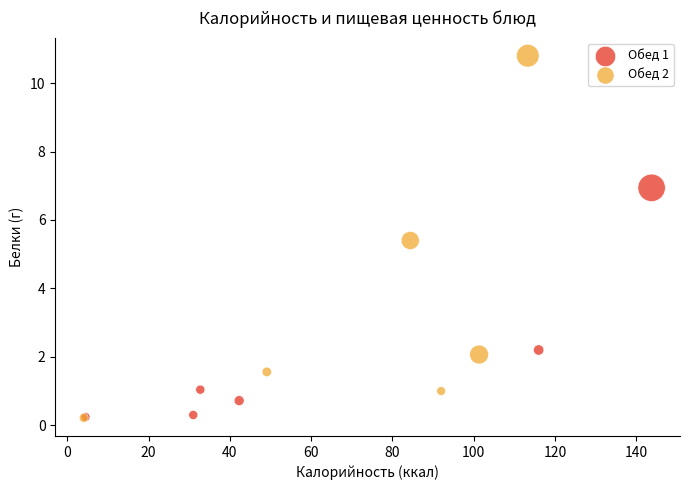

What are all the series names shown in the legend?

Обед 1, Обед 2